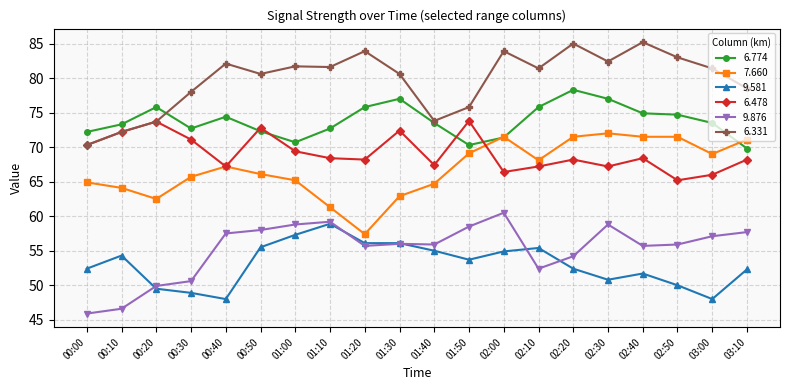

Which series has the largest total across all categories?

6.331